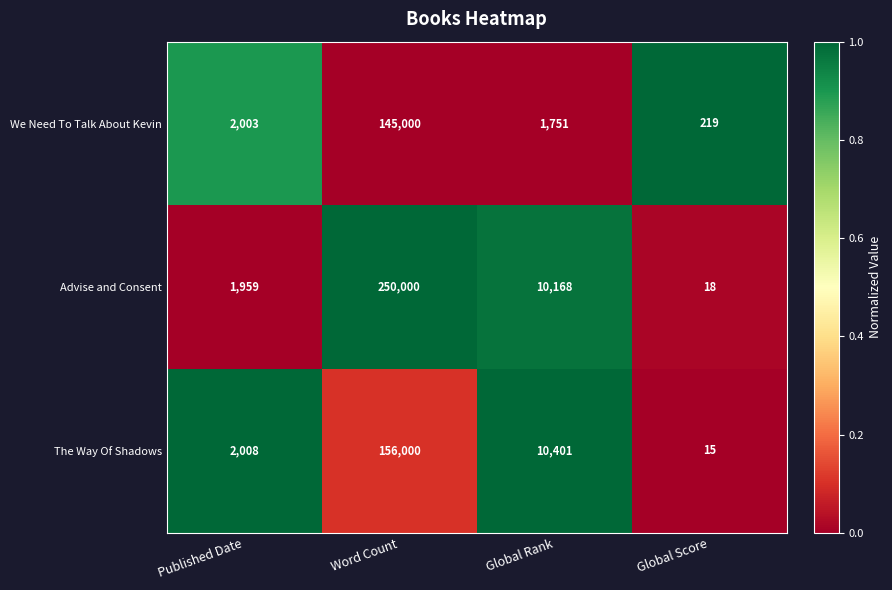

What is the sum of all The Way Of Shadows values?

168424